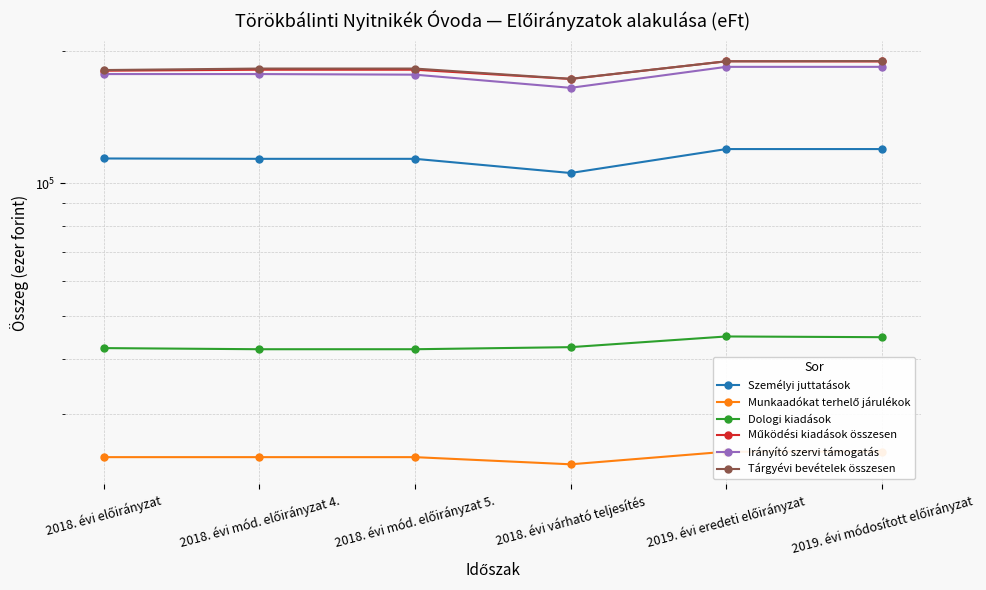

What are all the series names shown in the legend?

Személyi juttatások, Munkaadókat terhelő járulékok, Dologi kiadások, Működési kiadások összesen, Irányító szervi támogatás, Tárgyévi bevételek összesen